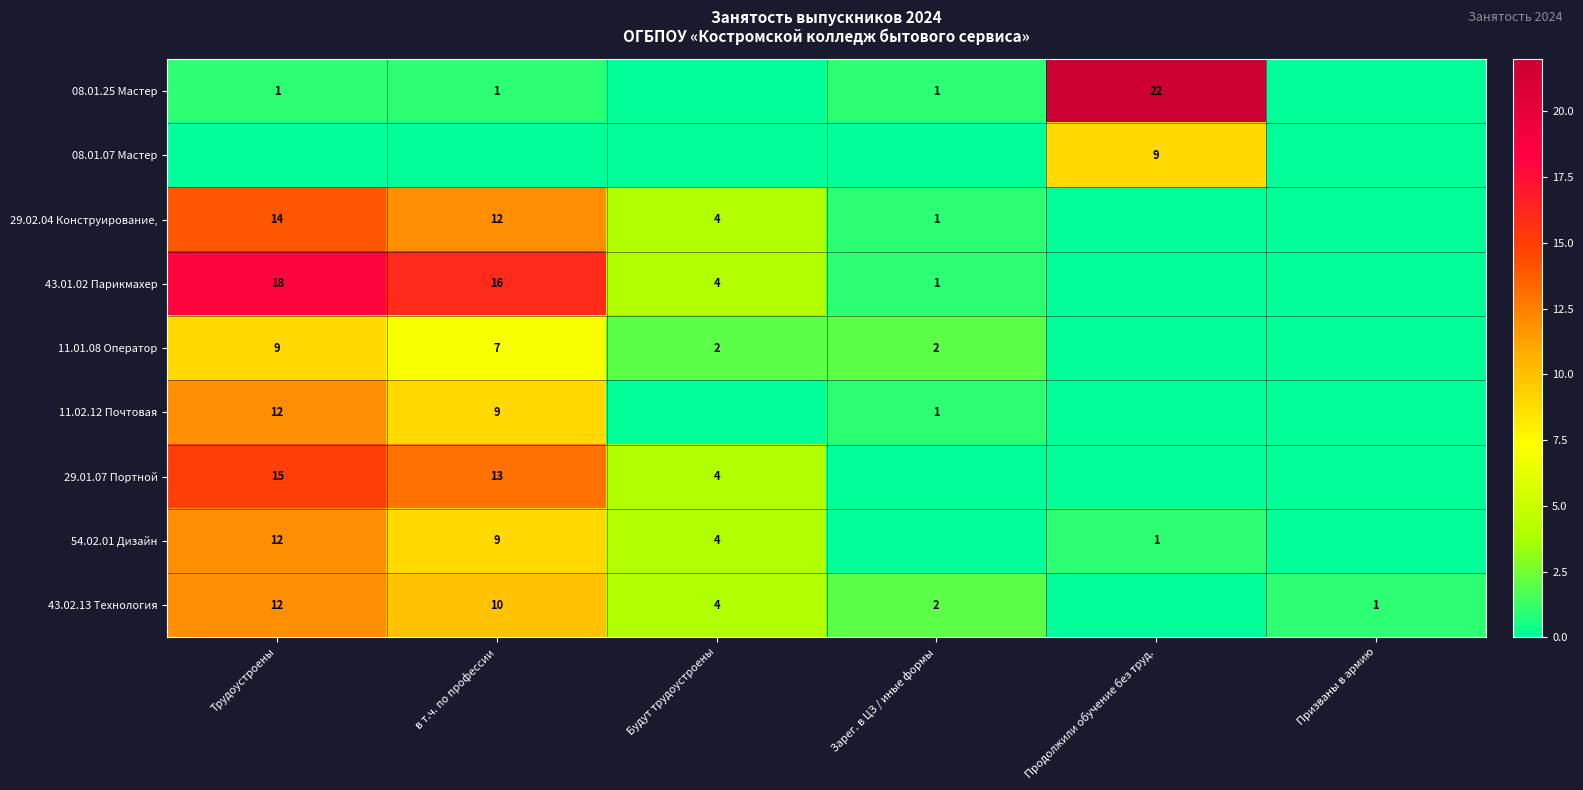

What is the sum of the 08.01.25 Мастер values at Продолжили обучение без труд. and Трудоустроены?

23